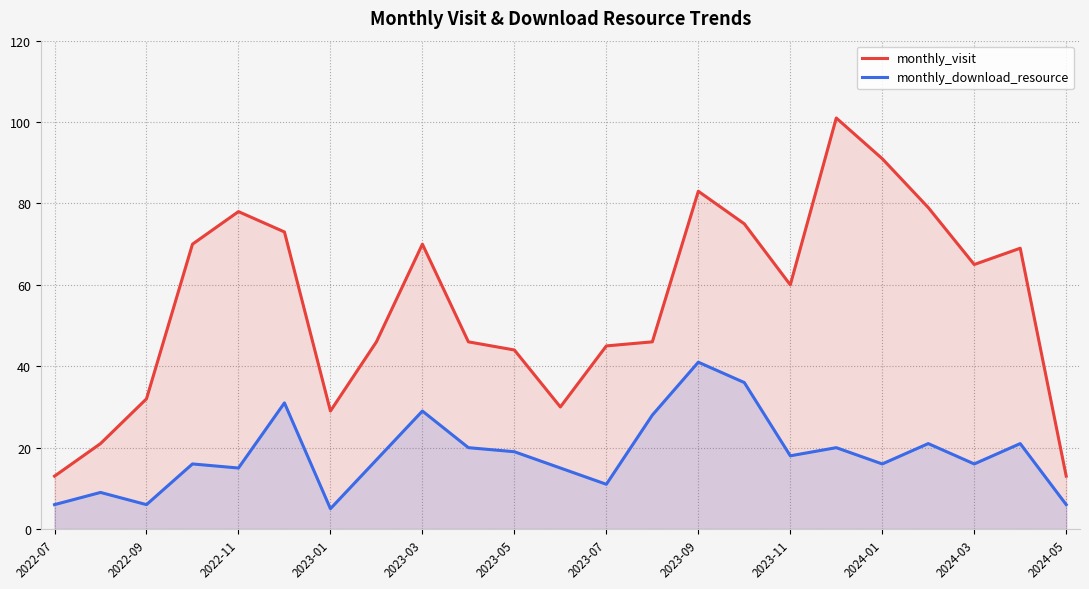

How many interior local peaks does the monthly_download_resource series have?

8